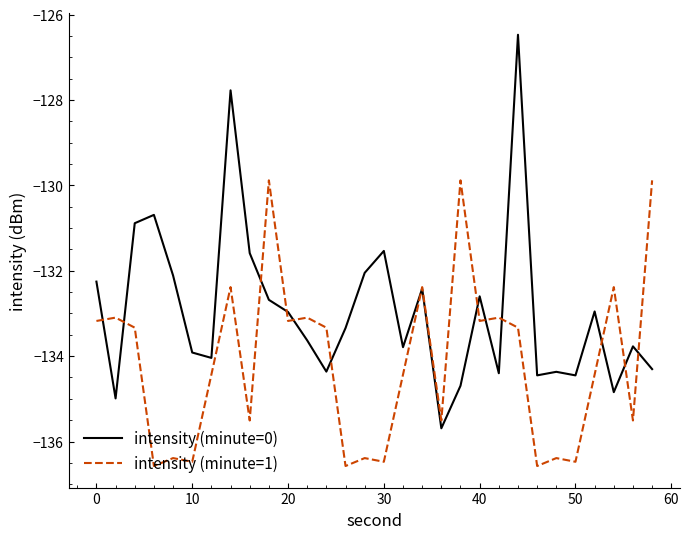

What is the sum of all intensity (minute=0) values?

-3988.0